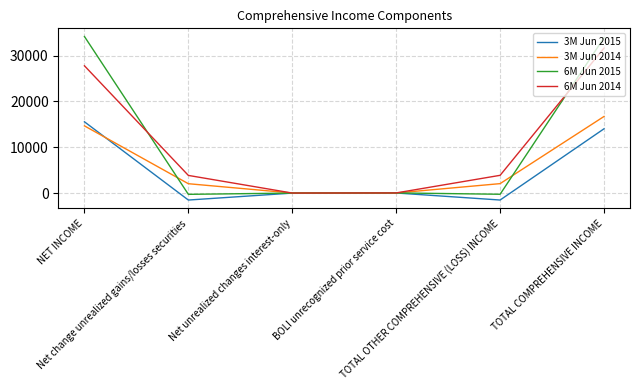

At which label does 6M Jun 2014 first exceed 3868?

NET INCOME